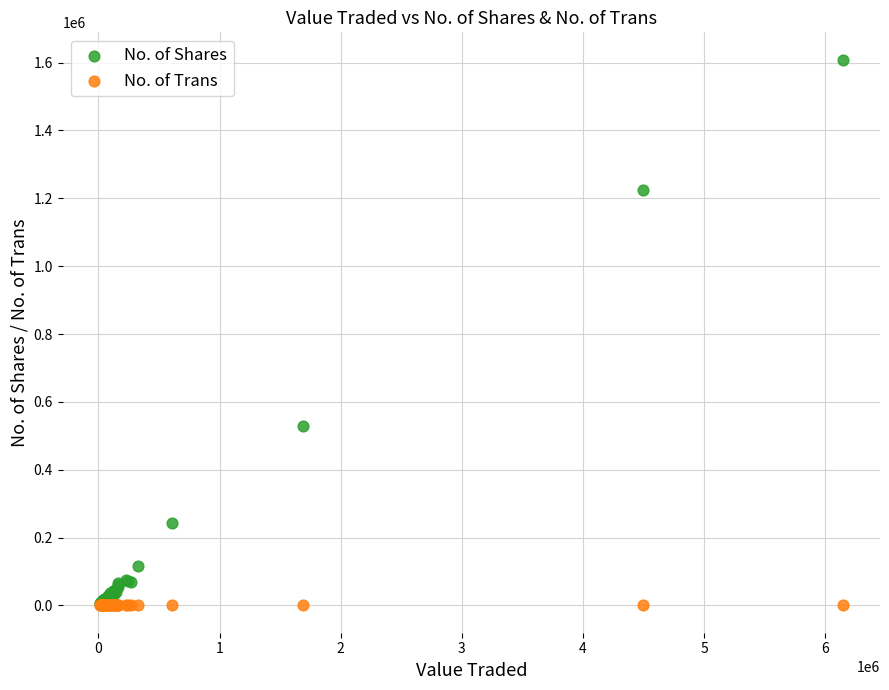

Which series reaches the maximum Y coordinate?

No. of Shares